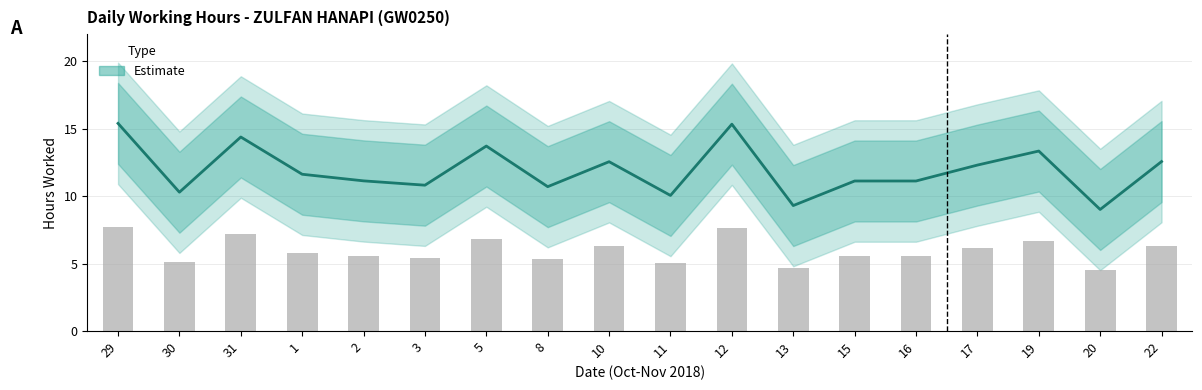

What is the average value?

11.9